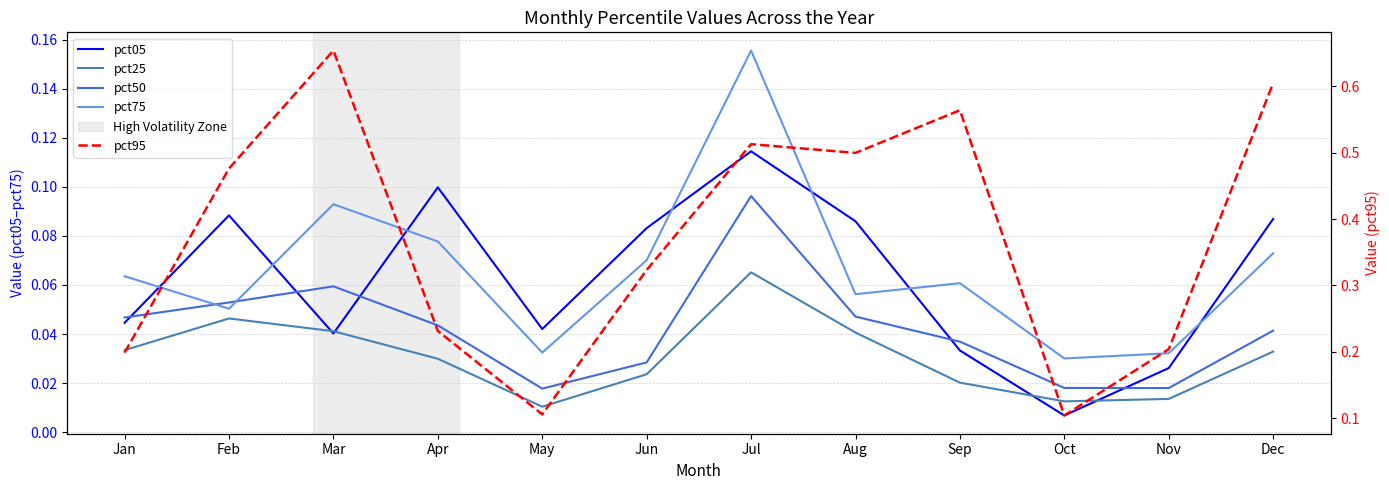

Is this an area chart (filled region under the line)?

No